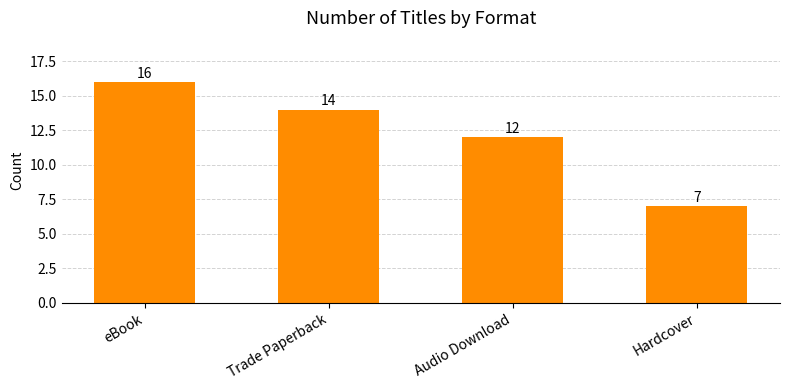

How many data points are less than 14?

2